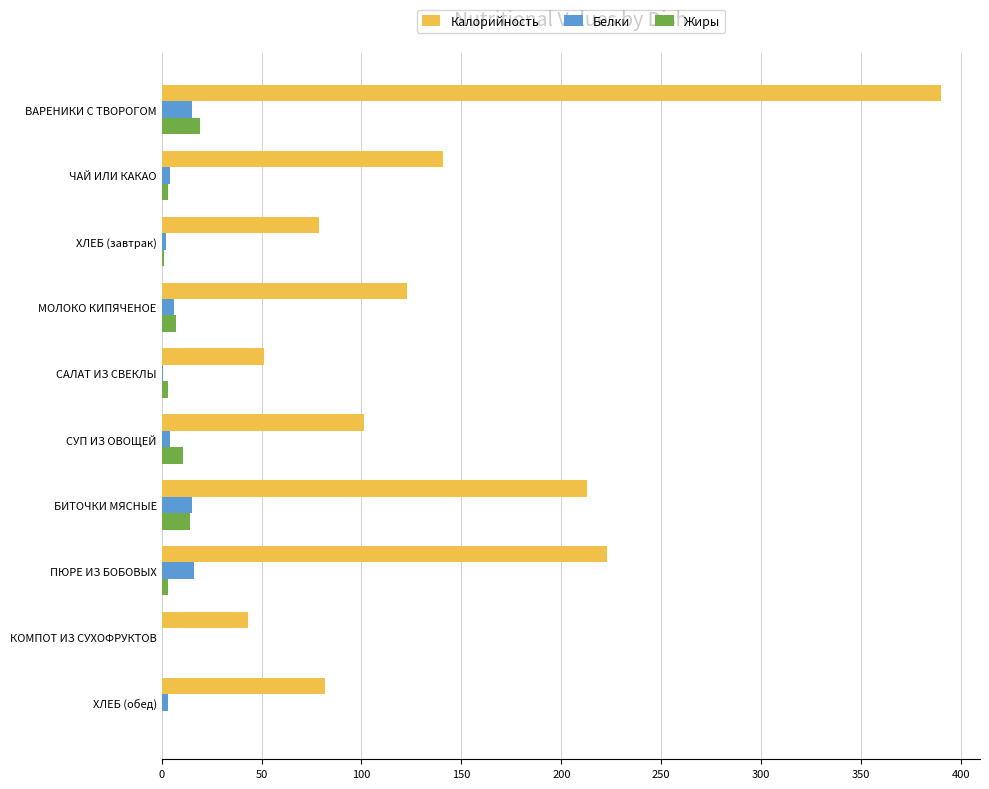

The Калорийность series shows 101.4 at СУП ИЗ ОВОЩЕЙ. True or false?

True